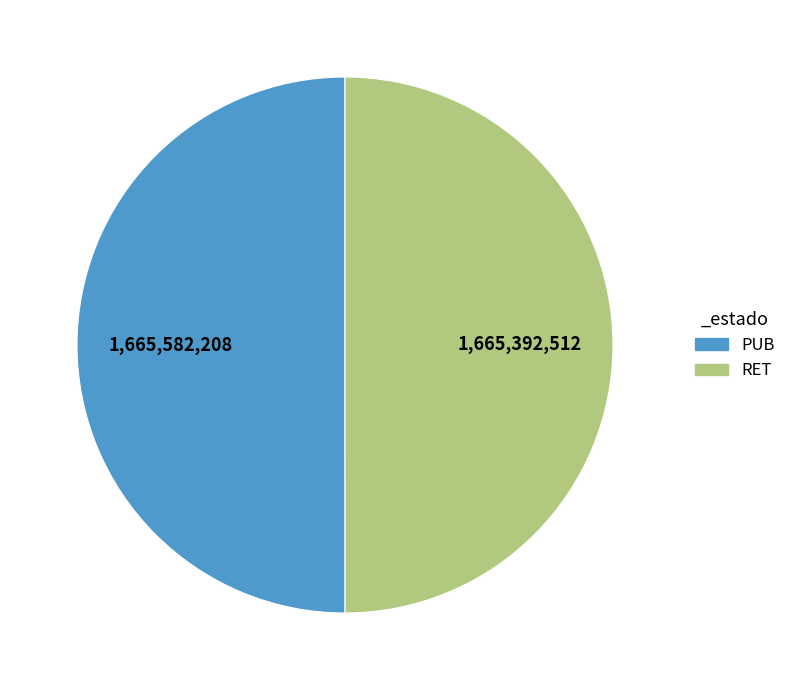

Is it true that PUB is 37% of the pie?

False